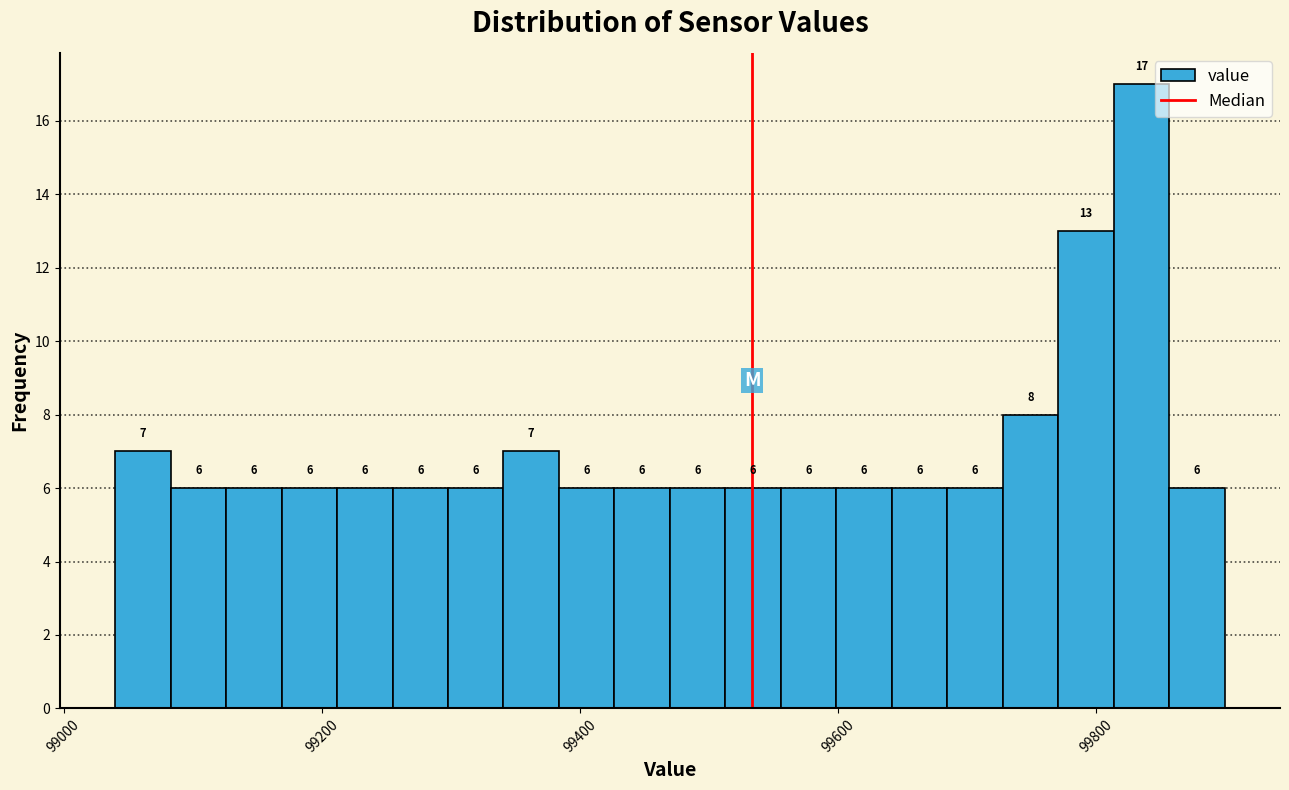

Read against the x-axis, roughly where is the centre of the tallest bar?

99840